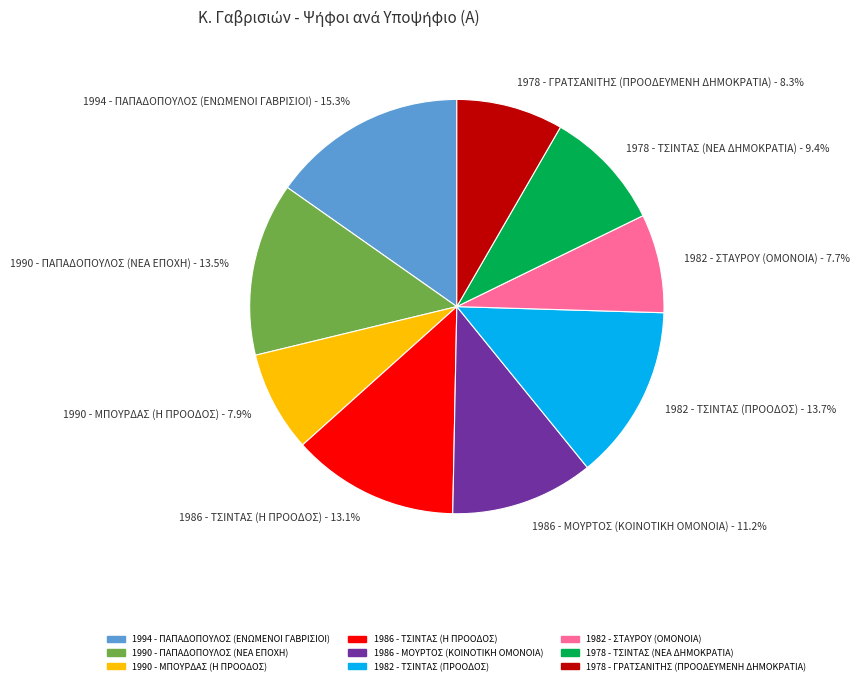

Is there a majority slice in this chart?

No